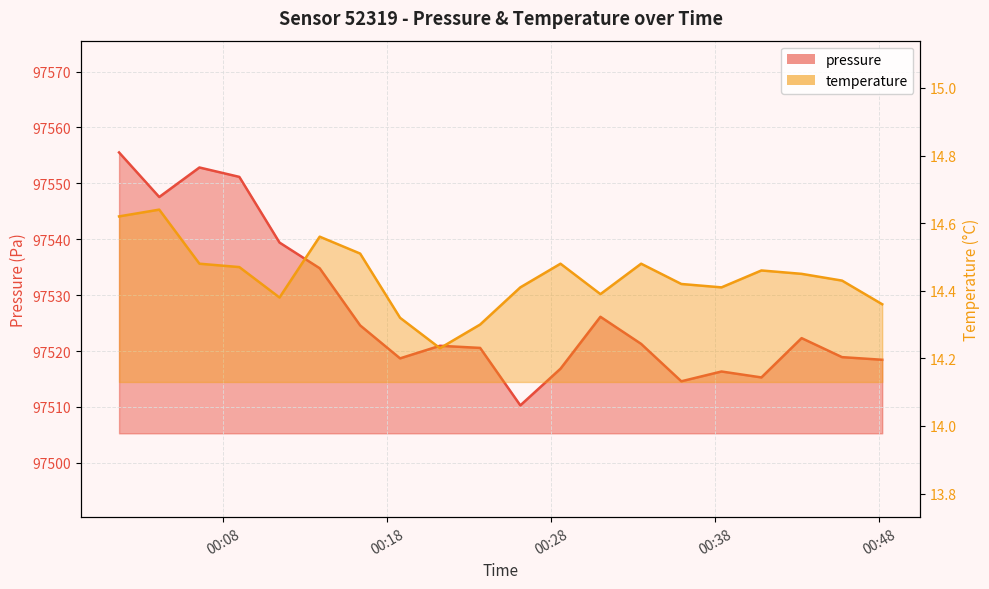

How many lines are shown in the chart?

2